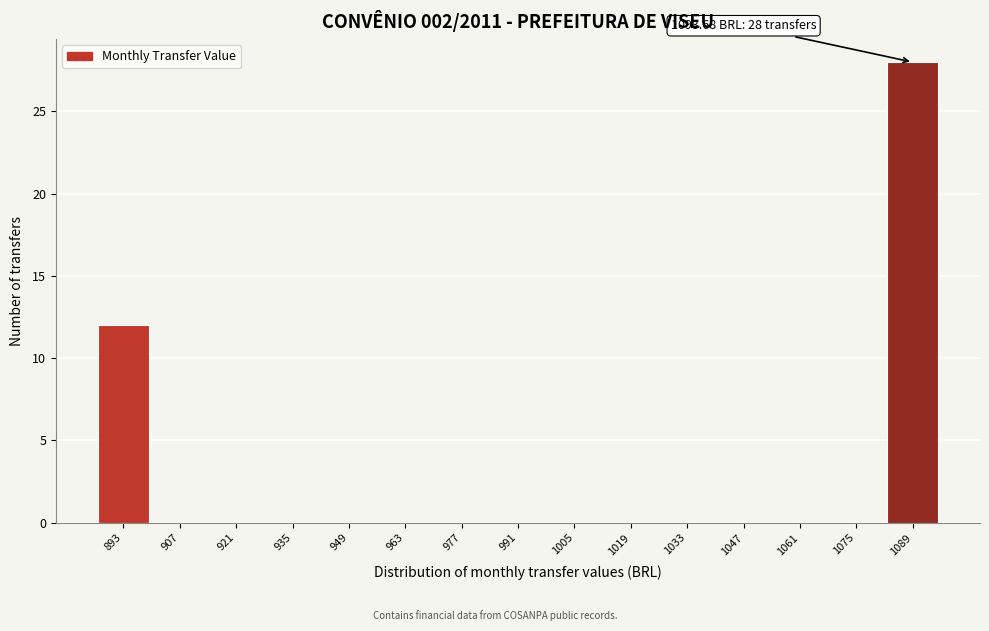

Reading left to right, what are all the values shown in this chart?

893=12	907=0	921=0	935=0	949=0	963=0	977=0	991=0	1005=0	1019=0	1033=0	1047=0	1061=0	1075=0	1089=28